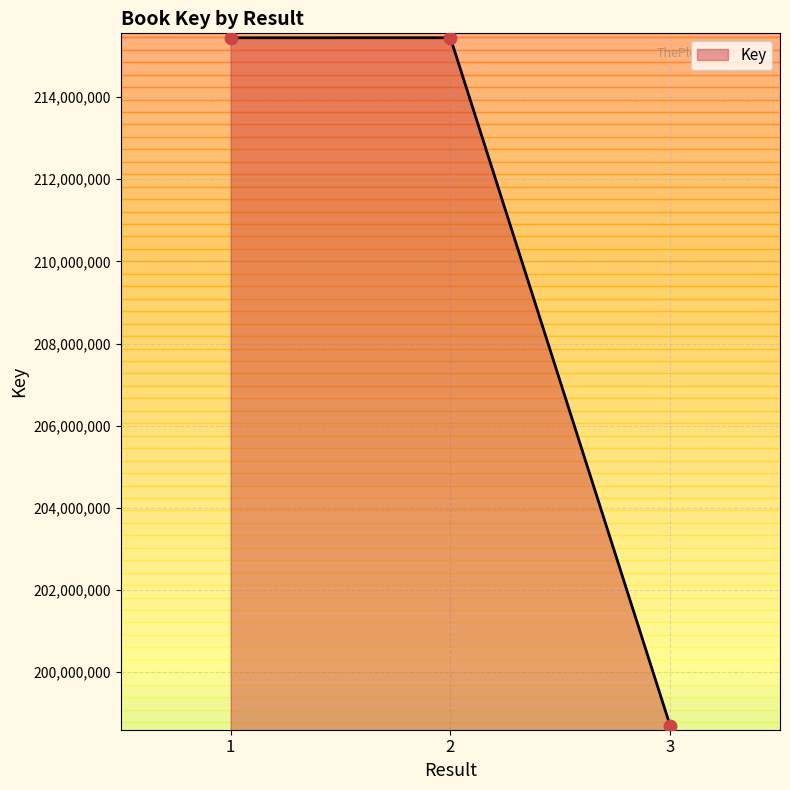

What is the change in value from 1 to 2?

+805